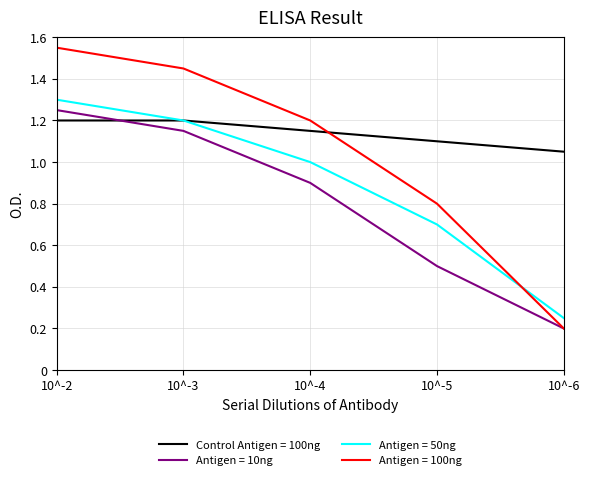

Does the chart have visible grid lines?

Yes